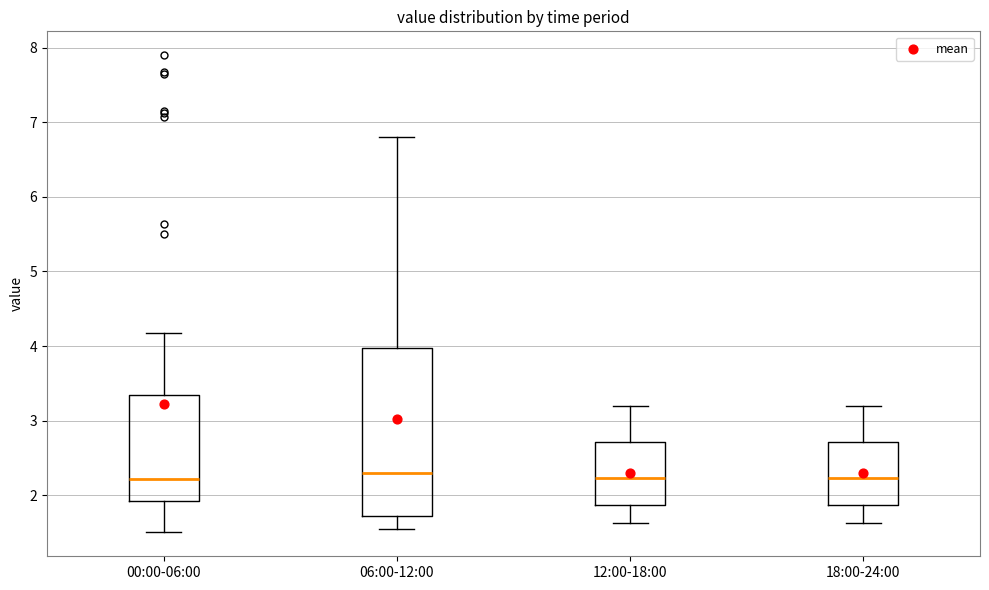

Which box is the tallest, from its lower edge to its upper edge?

06:00-12:00